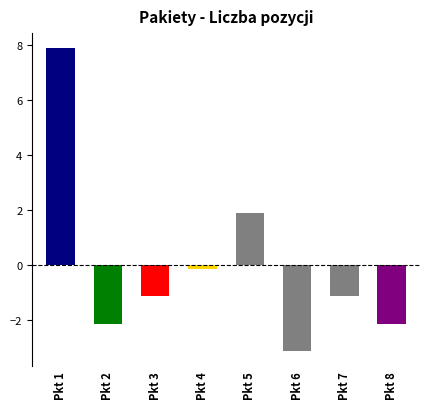

Are the bars horizontal?

No